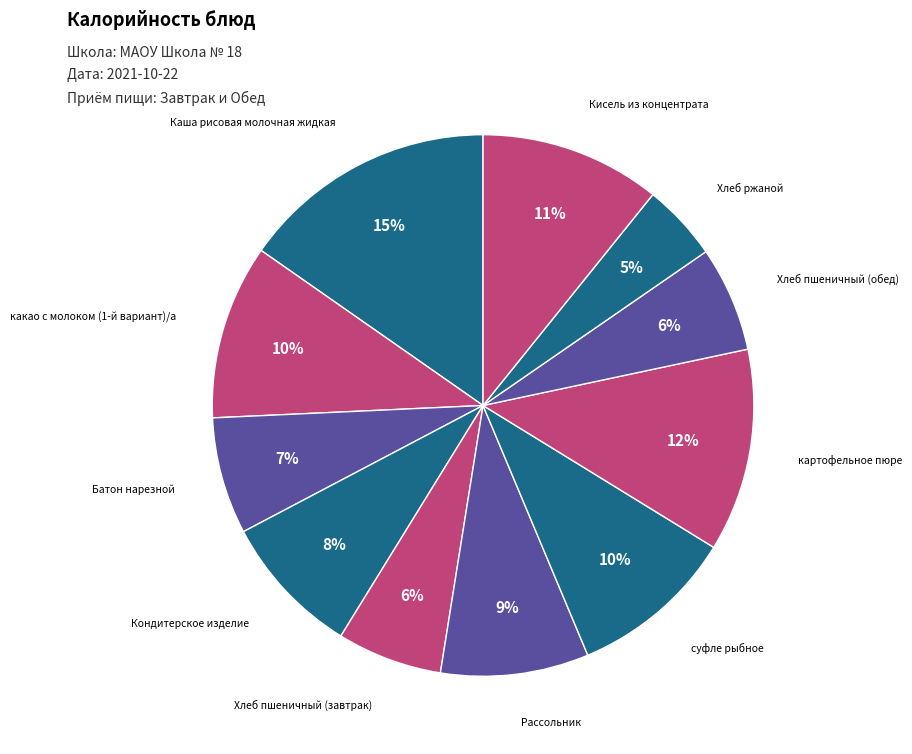

How many segments does this pie chart have?

11